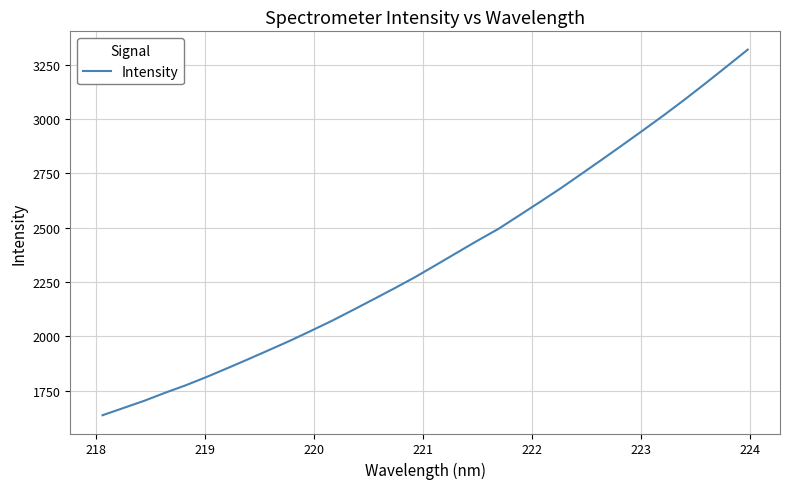

What is the maximum value shown in the chart?

3319.8